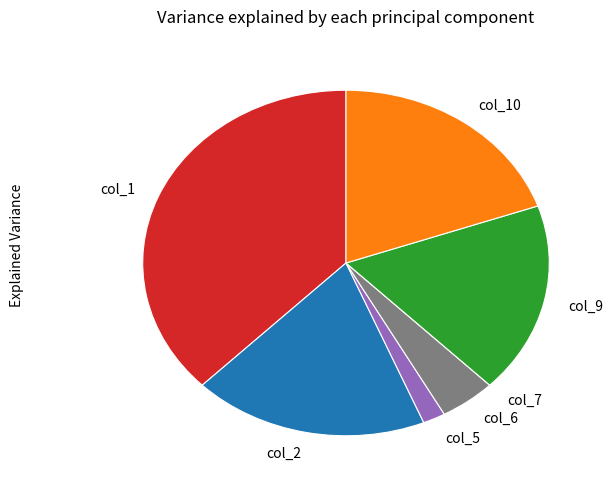

Which slice is the largest?

col_1